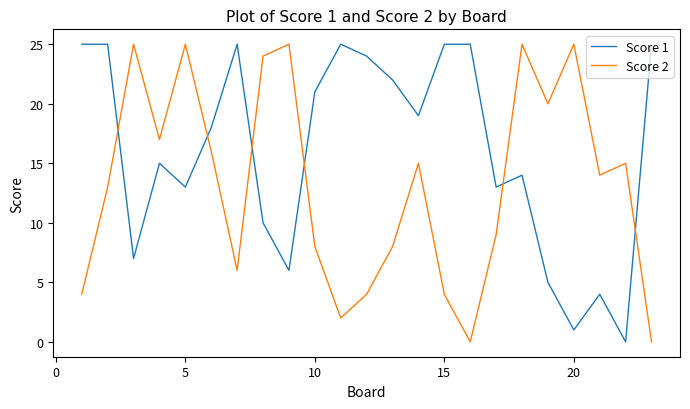

What are all the series names shown in the legend?

Score 1, Score 2